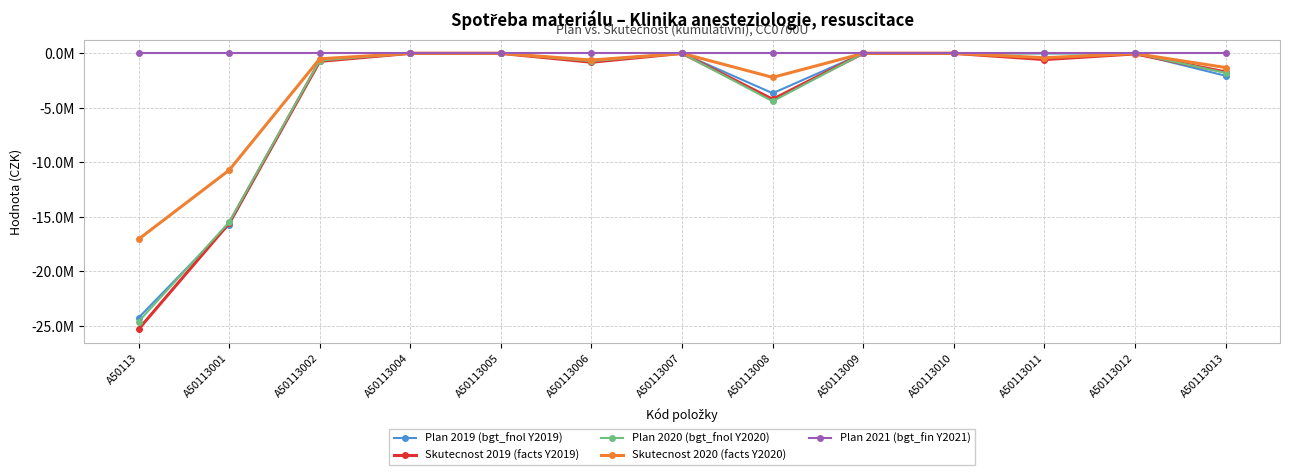

True or false: Plan 2020 (bgt_fnol Y2020) and Plan 2021 (bgt_fin Y2021) intersect in this chart.

False